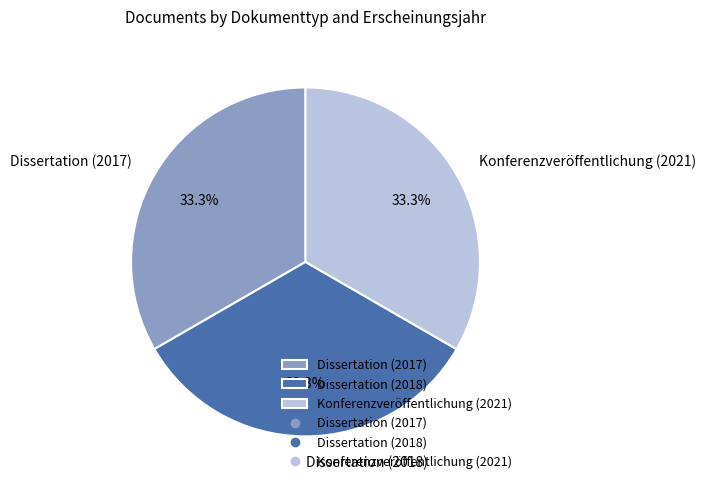

True or false: Konferenzveröffentlichung (2021) accounts for 25% of the total.

False